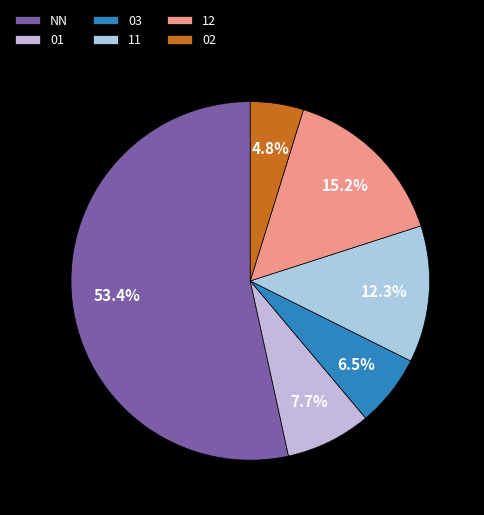

To the nearest percent, what percentage of the pie is 03?

7%